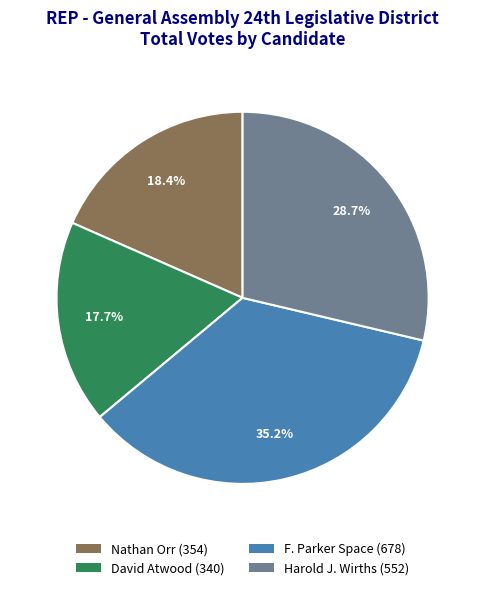

How many segments does this pie chart have?

4